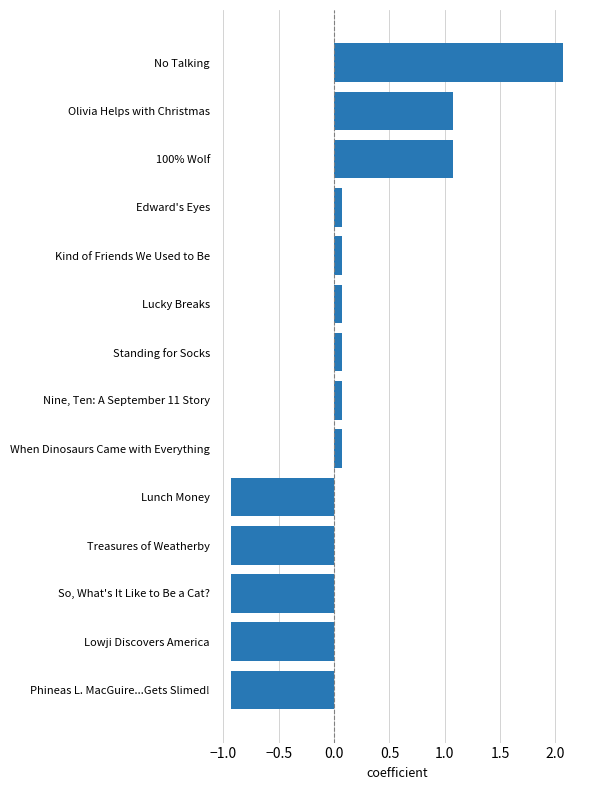

The value at 100% Wolf is 1.1. True or false?

True